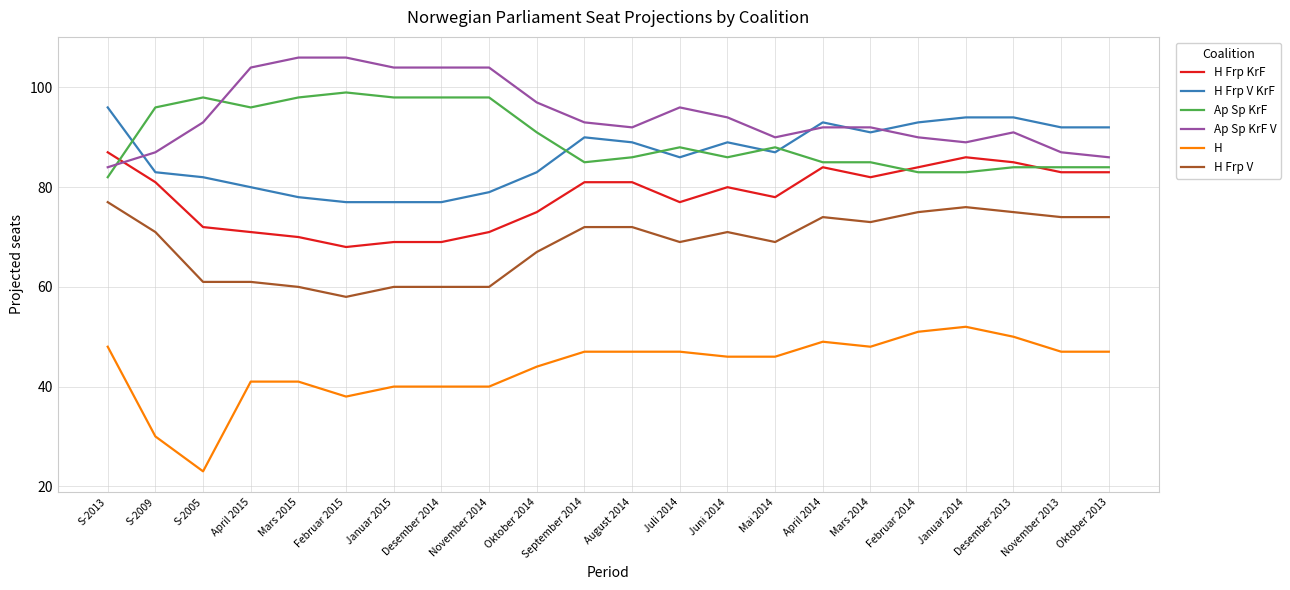

Is it true that H equals 12 at Oktober 2013?

False